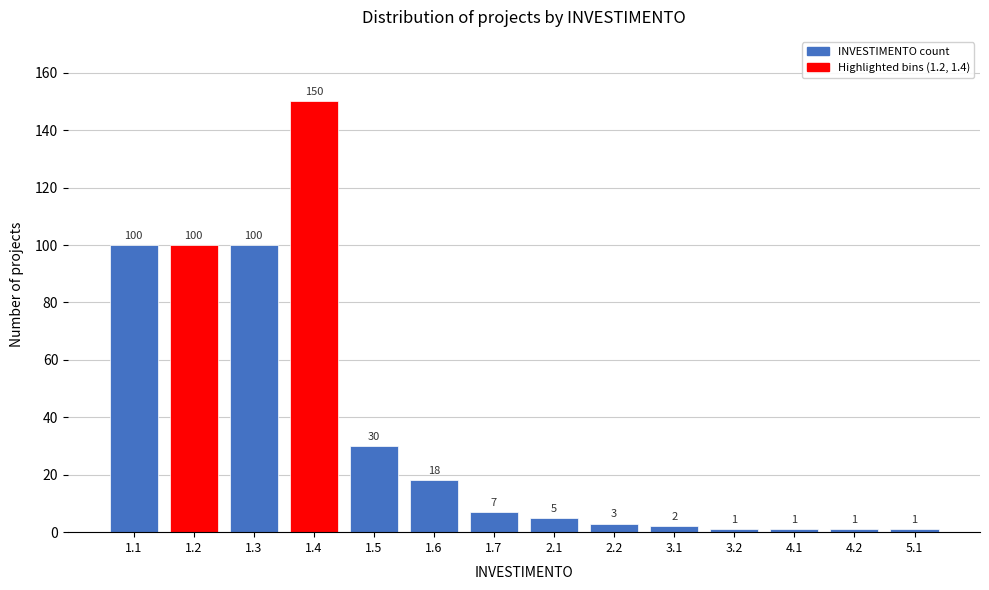

Reading left to right, list all the values displayed in this chart.

100	100	100	150	30	18	7	5	3	2	1	1	1	1